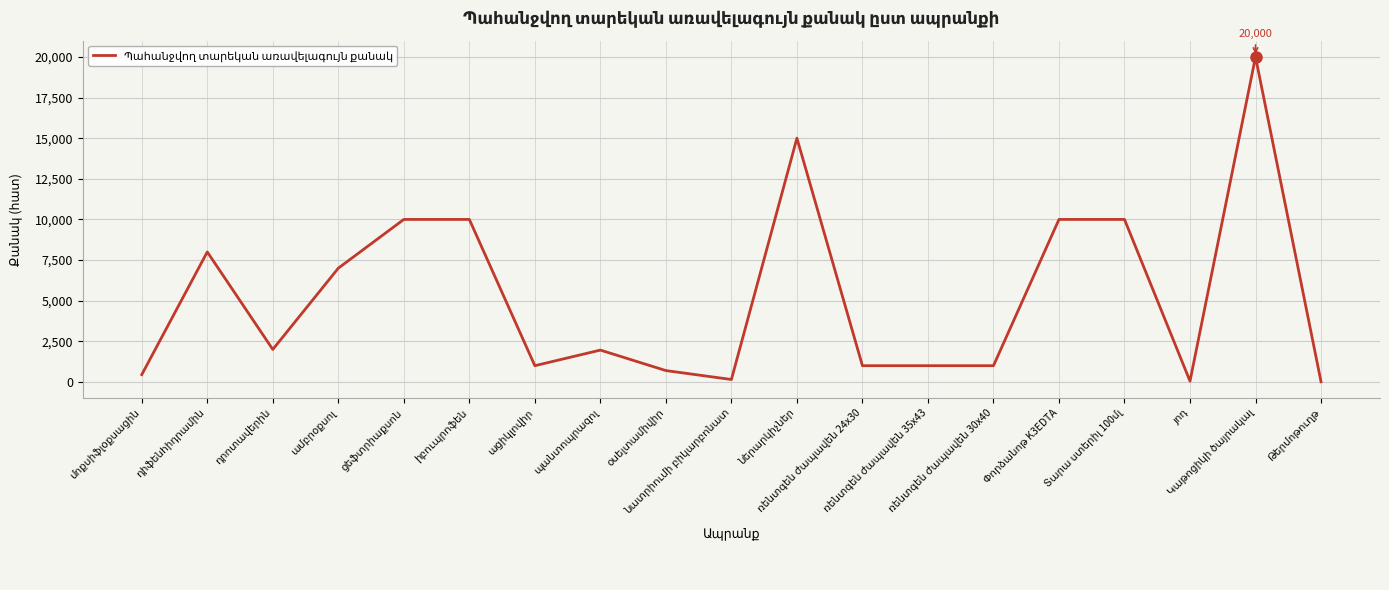

What is the greatest value displayed?

20000